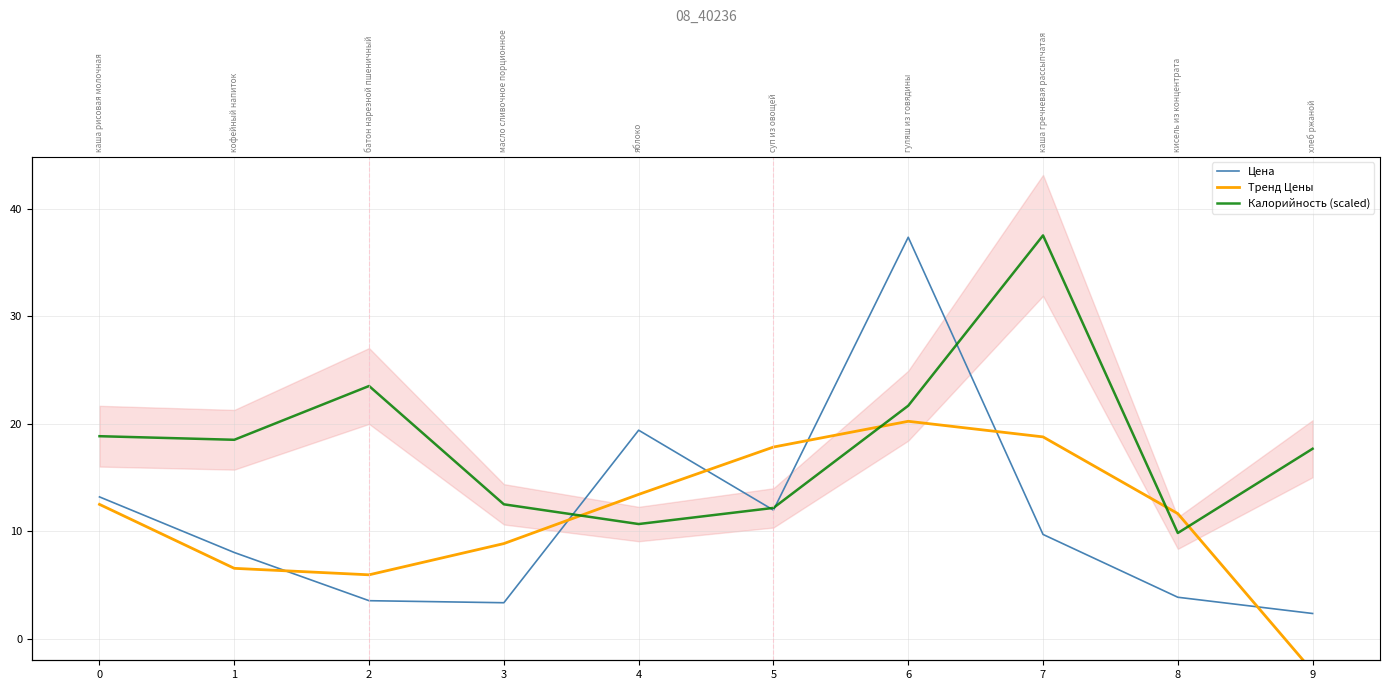

True or false: Цена has more than 2 interior local peaks.

False